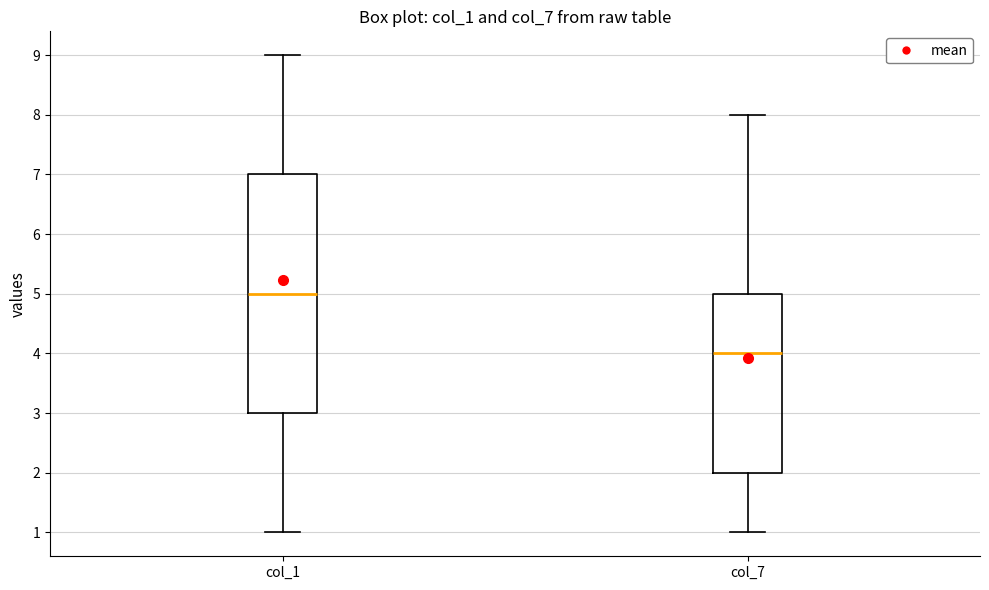

Which box is the tallest, from its lower edge to its upper edge?

col_1